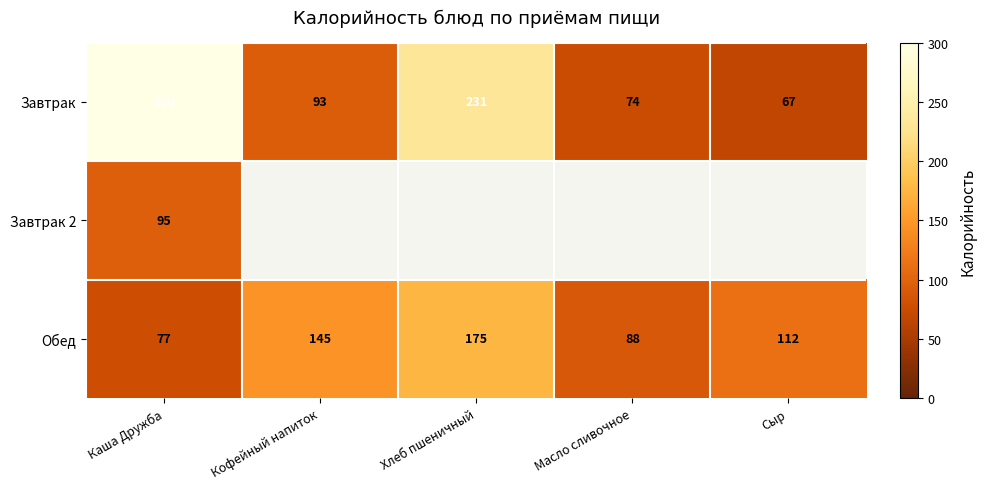

Between Кофейный напиток and Хлеб пшеничный, which is larger?

Хлеб пшеничный